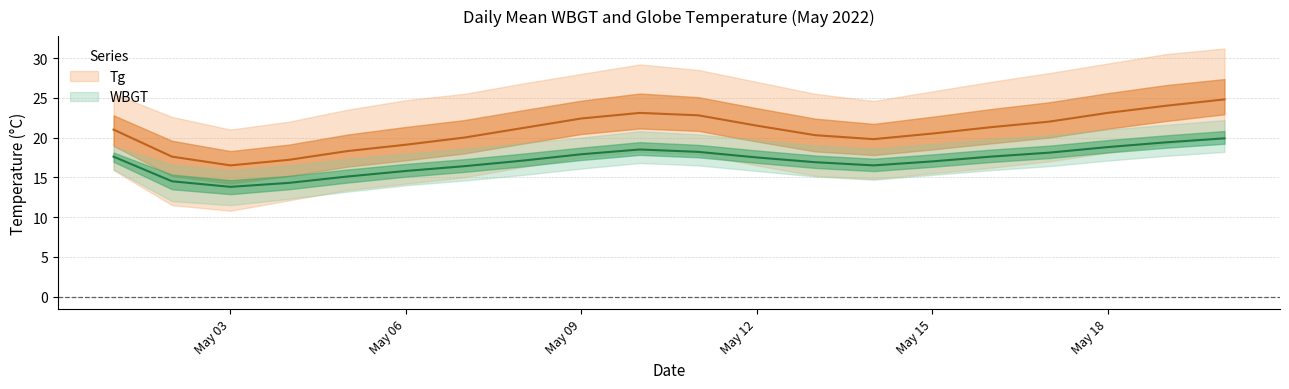

How many values in the Tg_upper series are below 26?

10